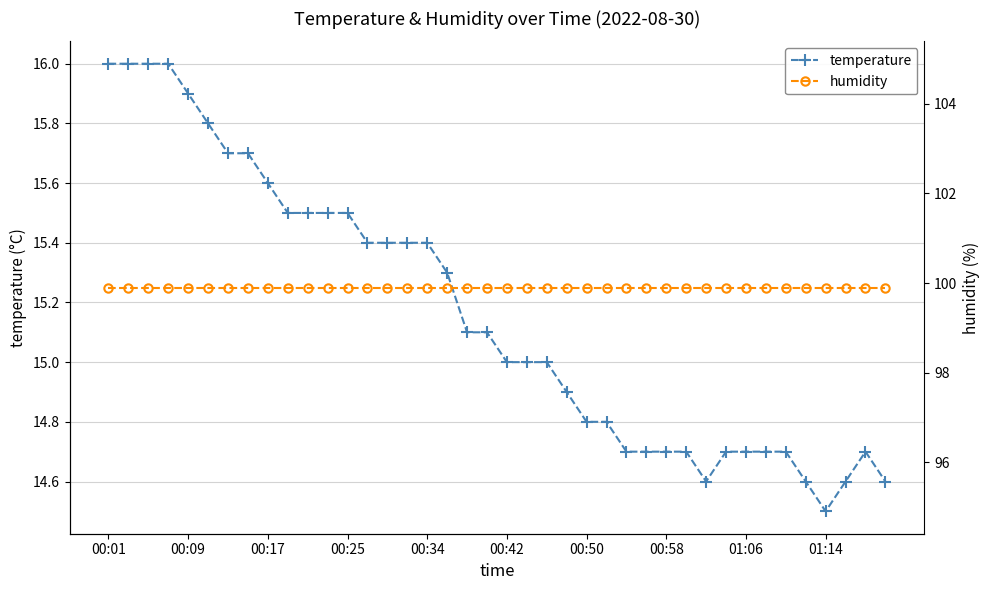

True or false: temperature has more than 0 interior local peaks.

True